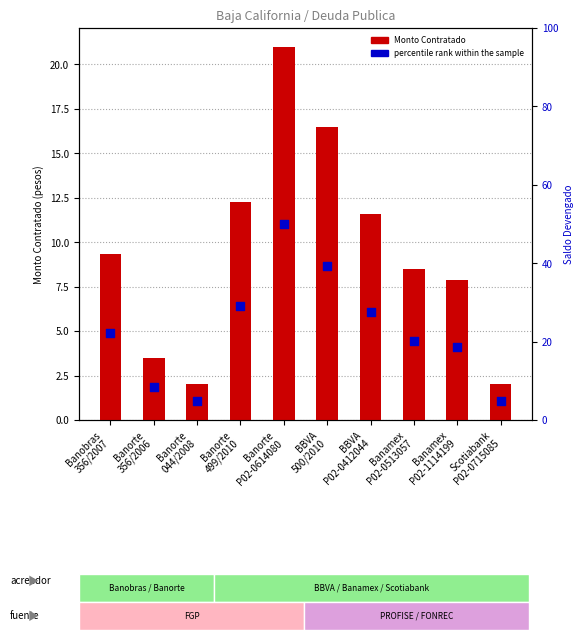

Which series has the largest total across all categories?

percentile rank within the sample